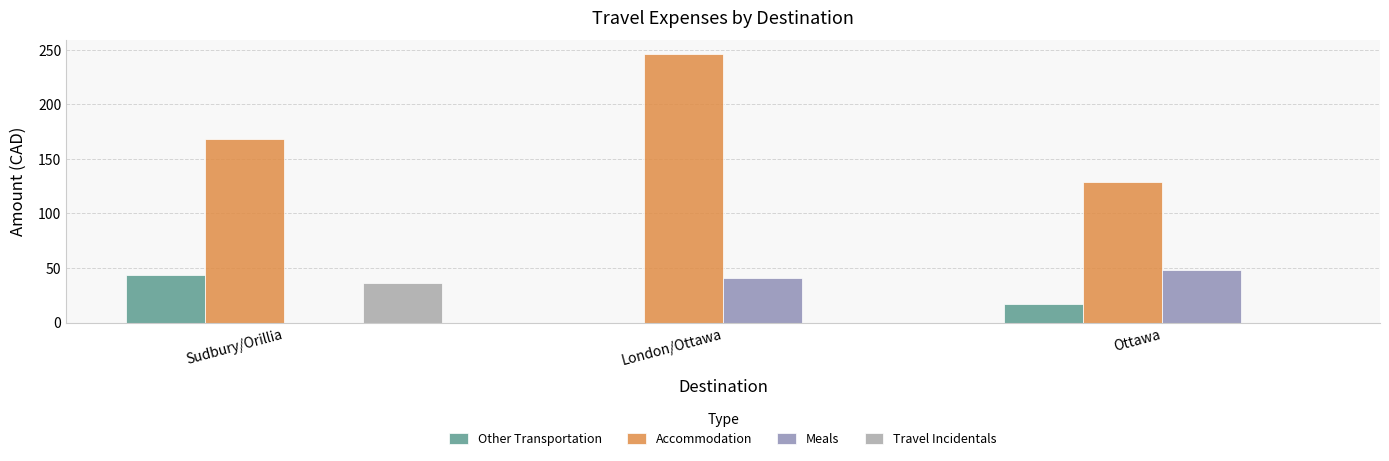

Are the bars grouped side by side (vs. stacked)?

Yes